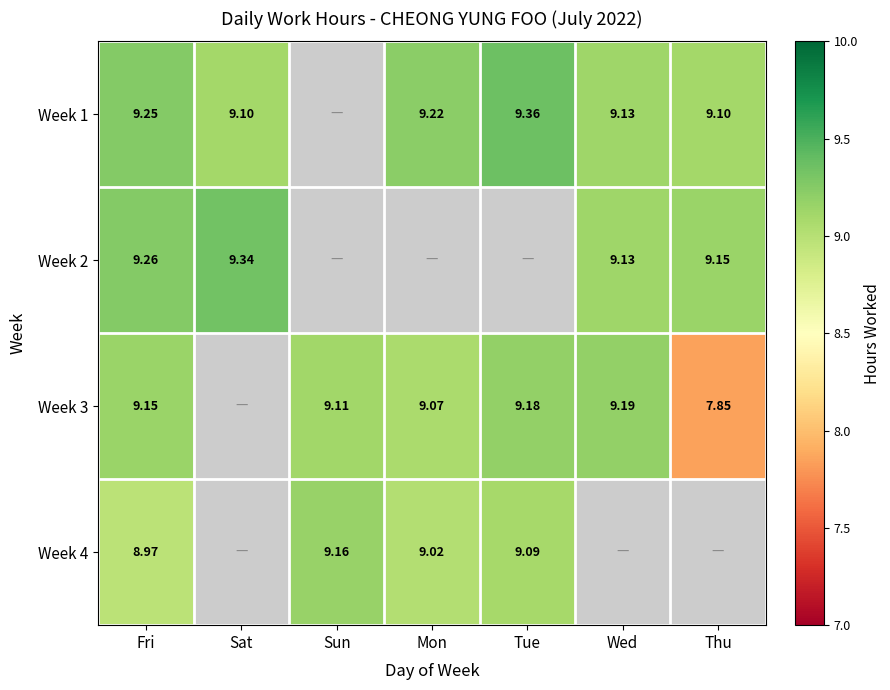

What is the sum of the Week 3 values at Mon and Fri?

18.2